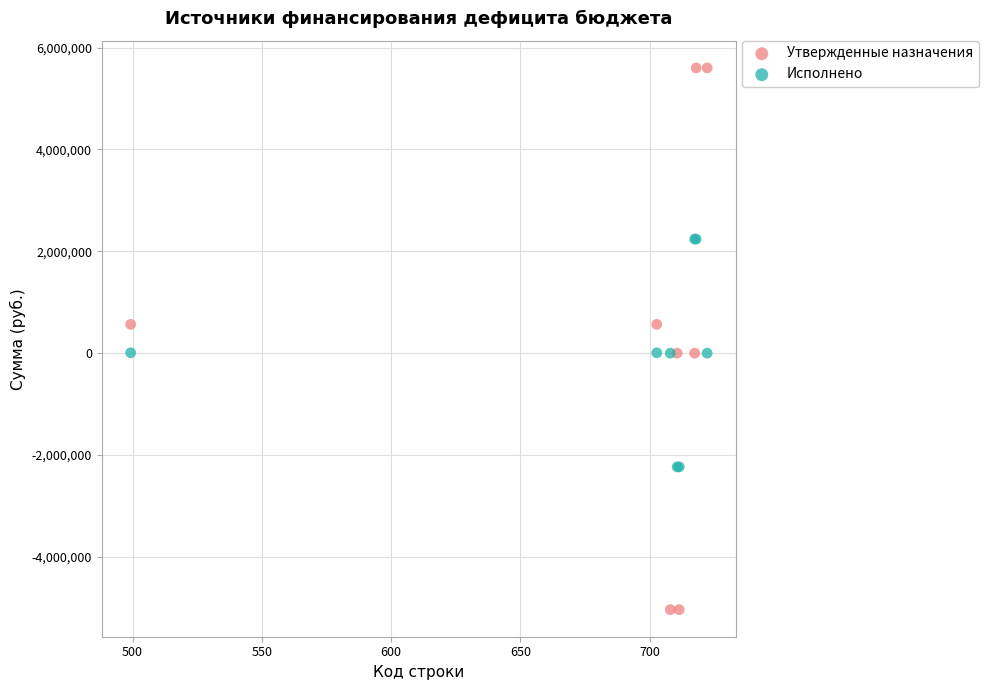

Which series has the largest Y range (max minus min)?

Утвержденные назначения